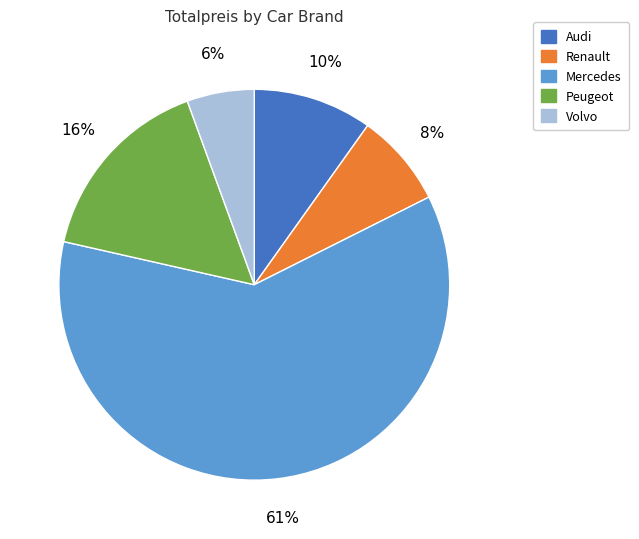

Rank the categories by value from lowest to highest.

Volvo, Renault, Audi, Peugeot, Mercedes